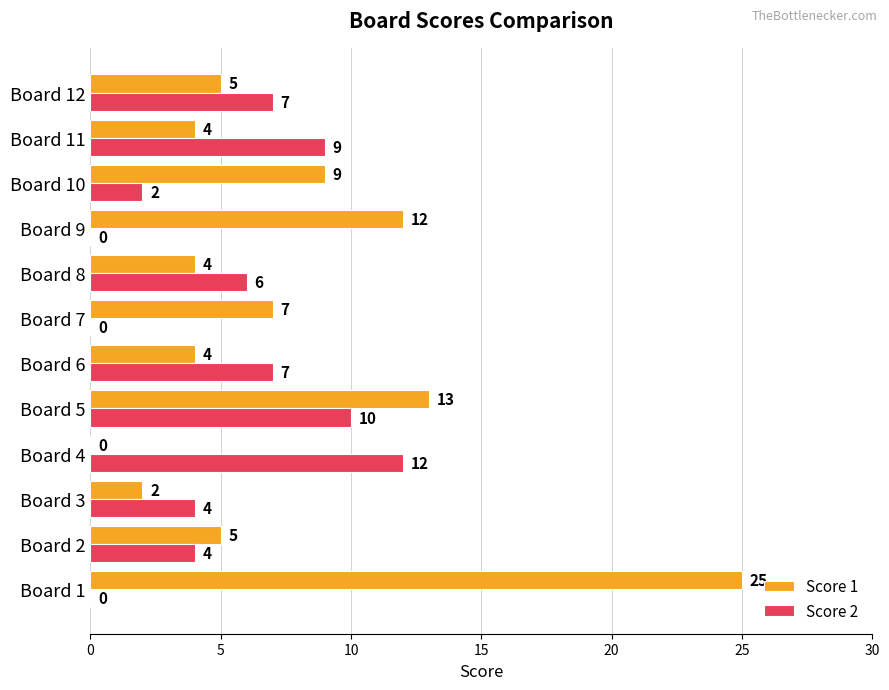

Between Board 4 and Board 5, which series saw the biggest shift?

Score 1